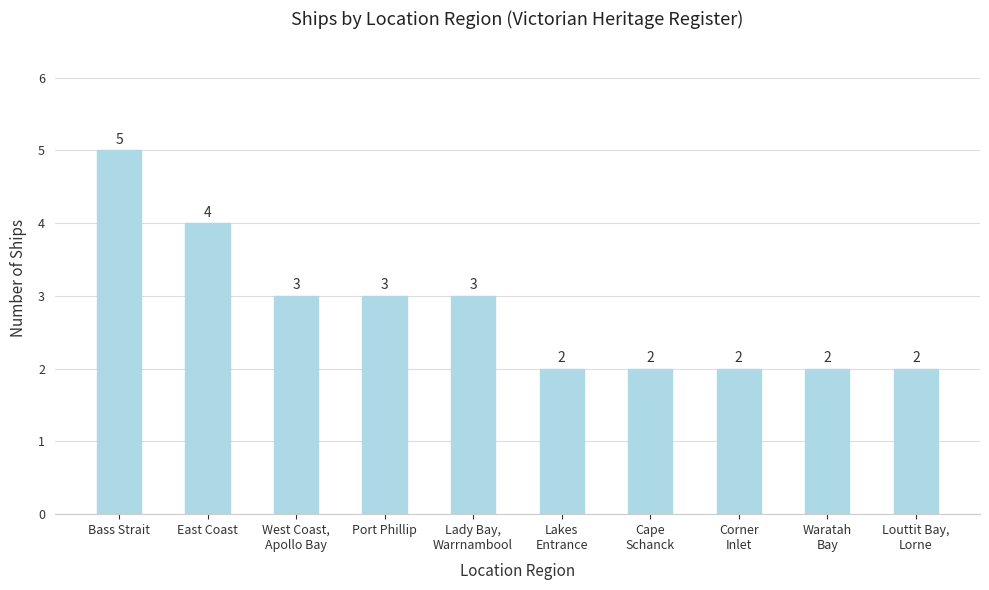

How many bars are there in total?

10